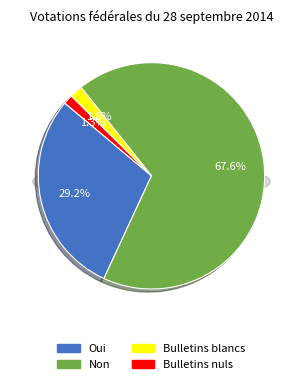

What is the change in value from Bulletins blancs to Bulletins nuls?

-586